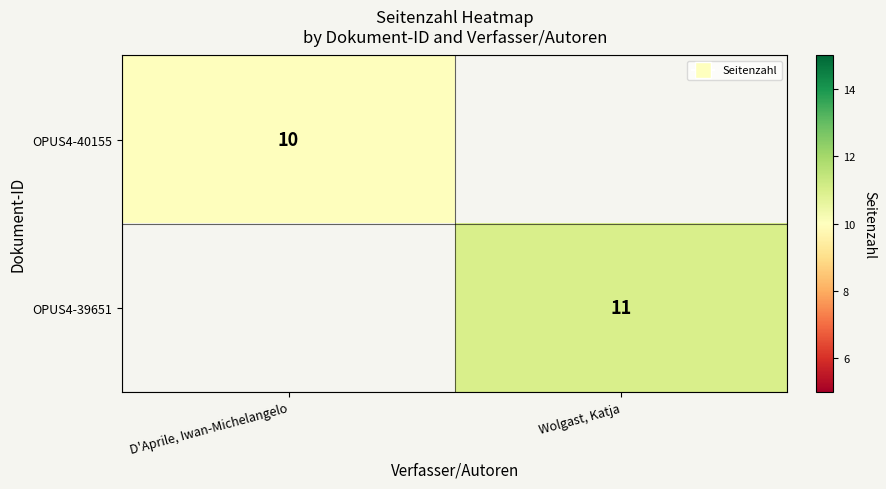

Is it true that OPUS4-40155 equals 7 at D'Aprile, Iwan-Michelangelo?

False